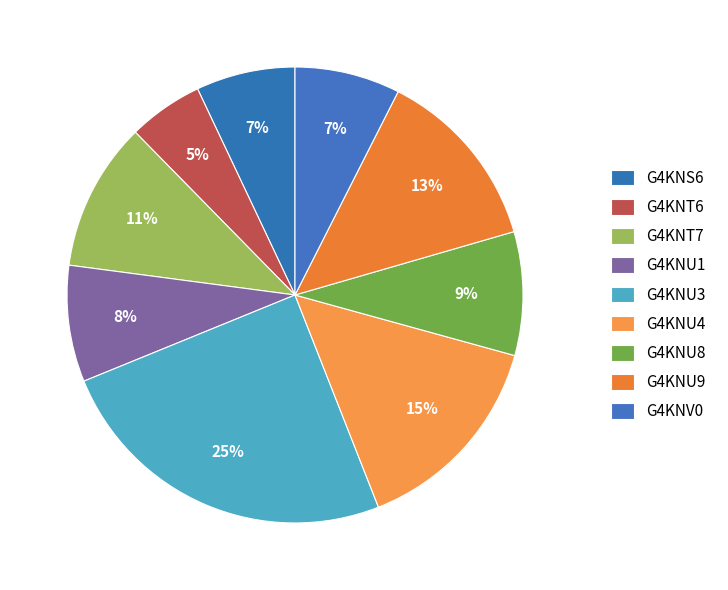

To the nearest percent, what portion does G4KNT7 represent?

11%